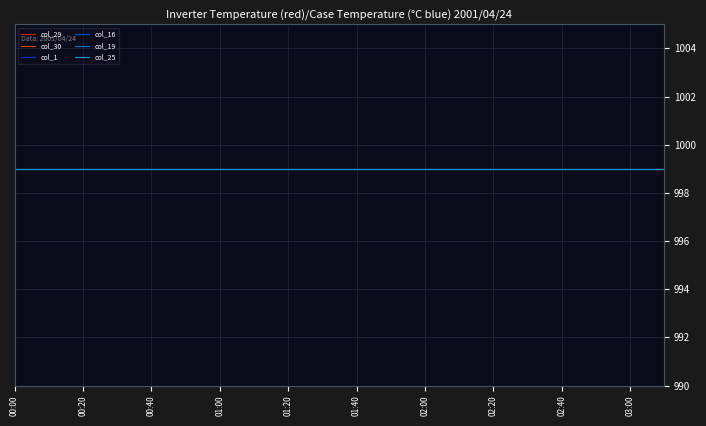

True or false: col_25 has more than 2 points higher than both neighbors.

False